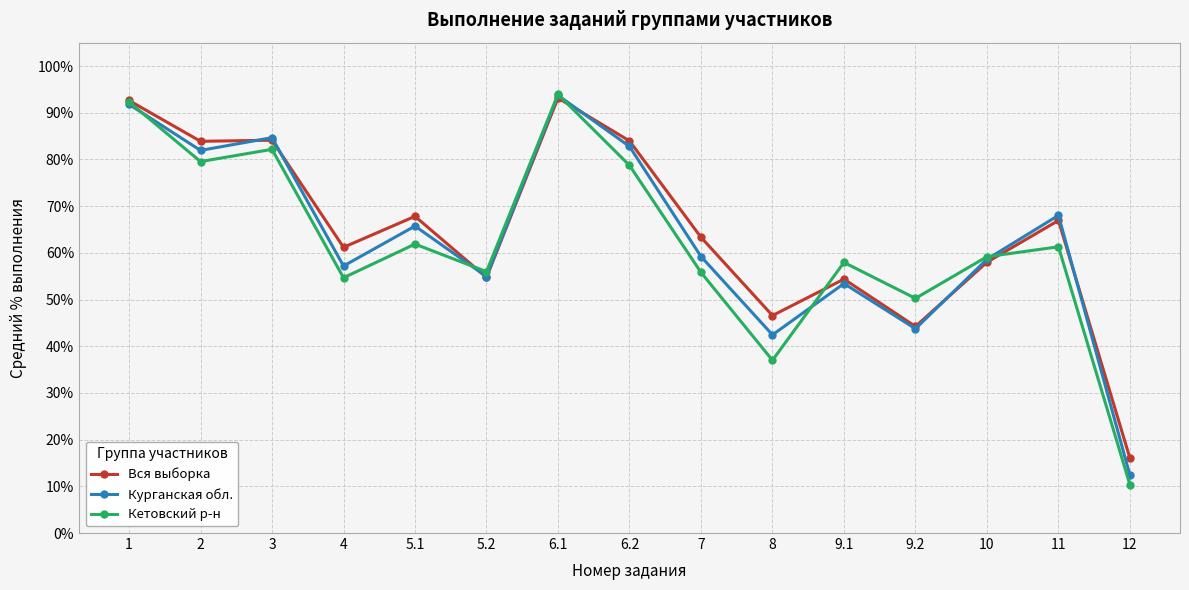

Does the chart display data point markers on the line(s)?

Yes